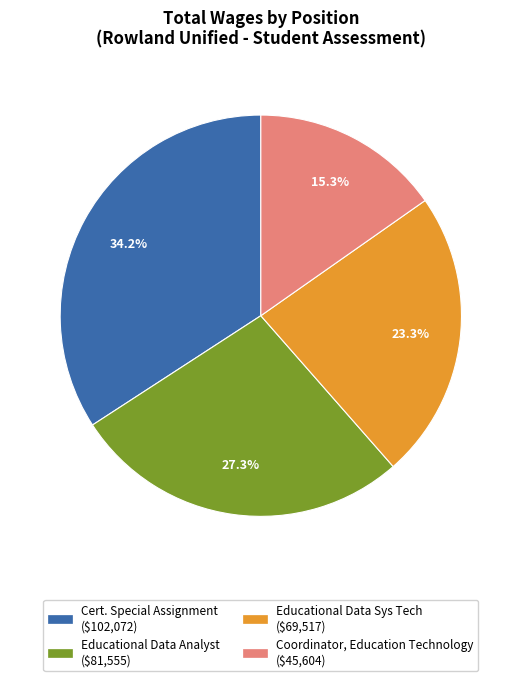

Rank the categories by value from lowest to highest.

Coordinator, Education Technology, Educational Data Sys Tech, Educational Data Analyst, Cert. Special Assignment